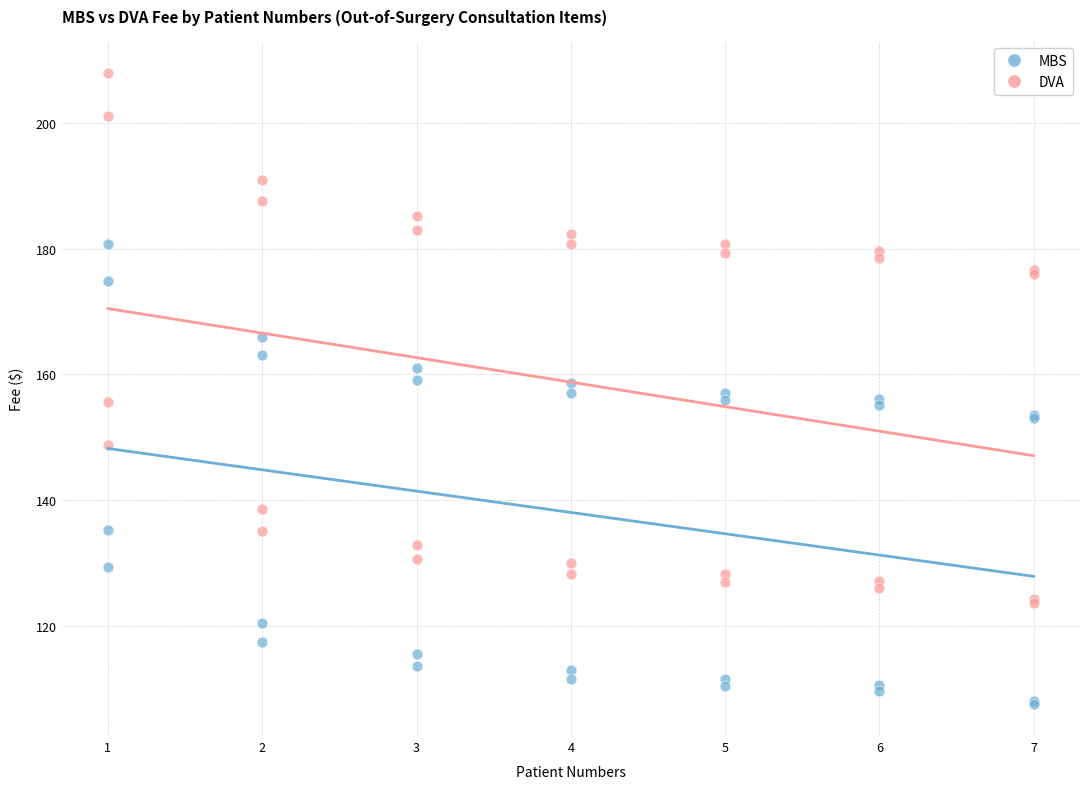

What is the X range (max minus min) for the scatter plot?

6.0